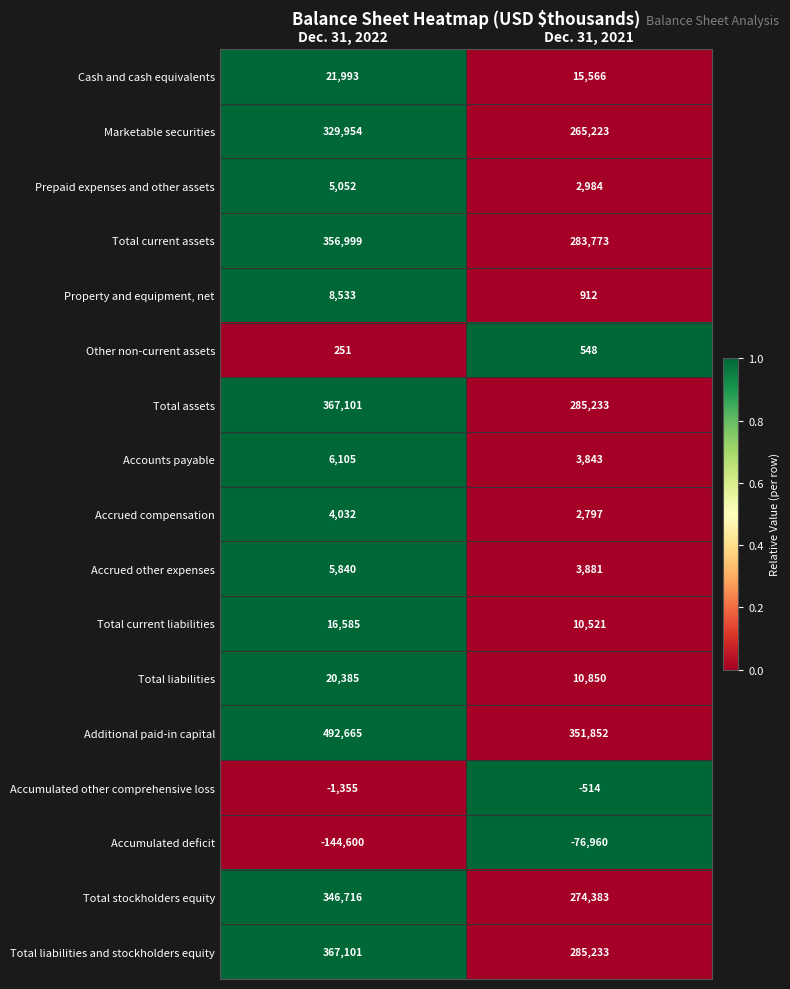

Rank the categories by Accounts payable value from lowest to highest.

Dec. 31, 2021, Dec. 31, 2022